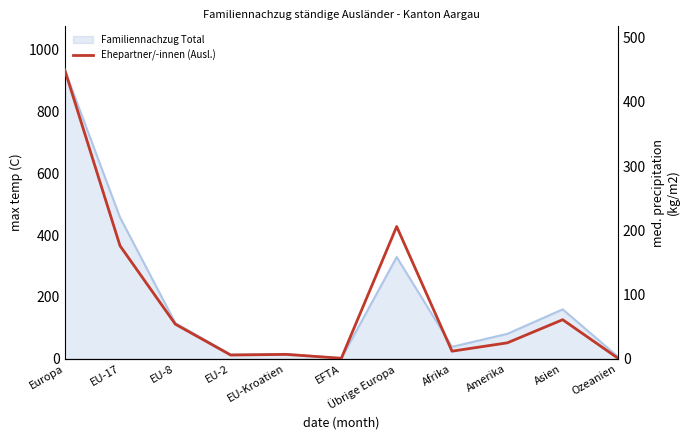

What value does the data have at EU-17?

176